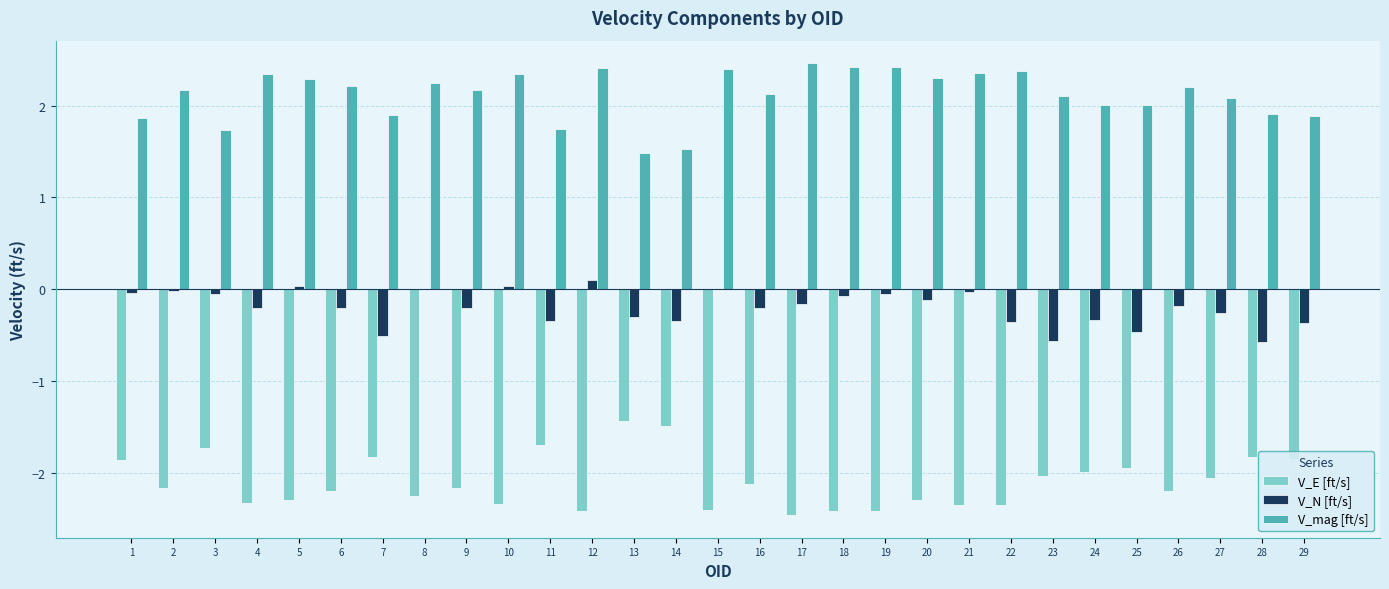

What is the sum of the V_E [ft/s] values at 18 and 24?

-4.4